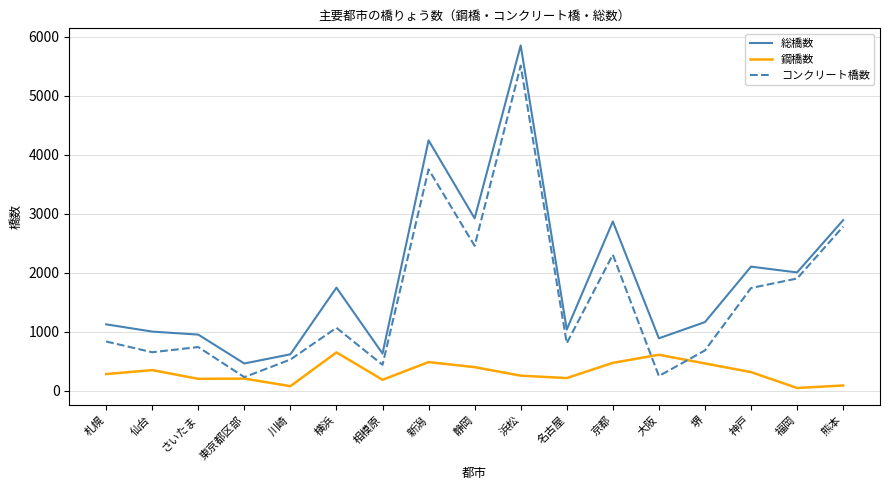

What is the lowest value of the コンクリート橋数 series?

227